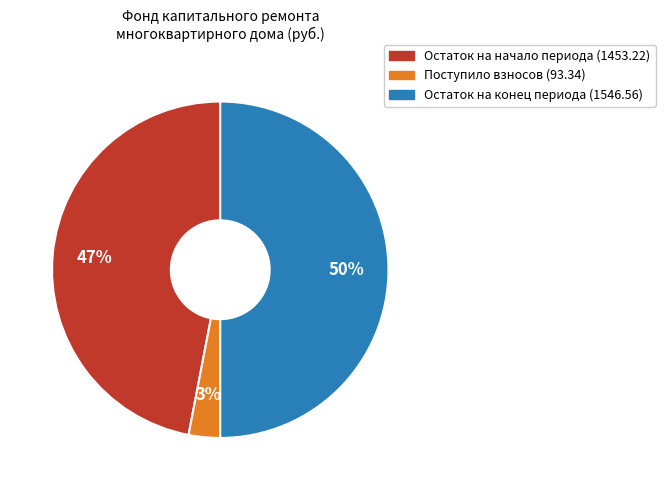

To the nearest percent, what is the difference between the largest and smallest slice percentages?

47%